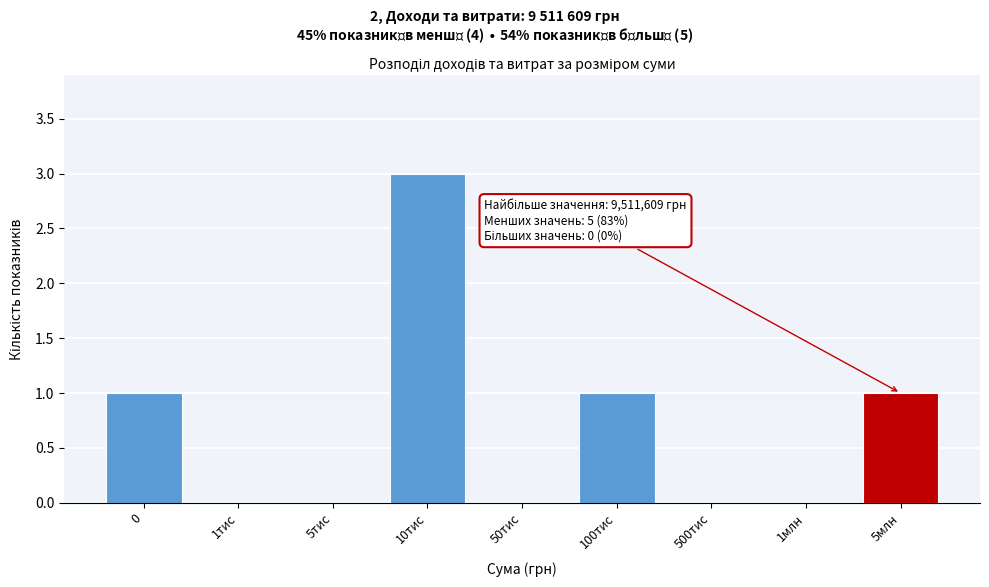

Reading left to right, list all the values displayed in this chart.

0=1	1тис=0	5тис=0	10тис=3	50тис=0	100тис=1	500тис=0	1млн=0	5млн=1